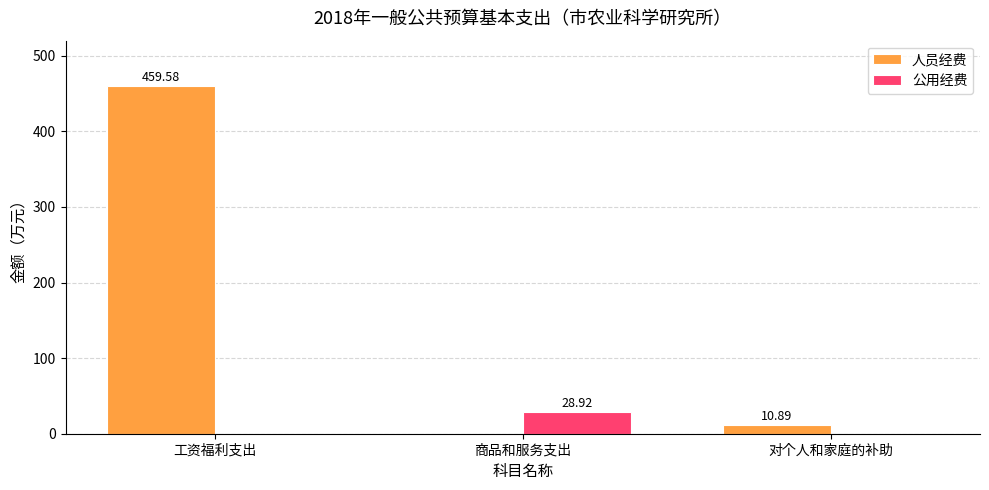

Reading right to left, what are all the values shown in this chart?

人员经费: 对个人和家庭的补助=10.9	商品和服务支出=0.0	工资福利支出=459.6
公用经费: 对个人和家庭的补助=0.0	商品和服务支出=28.9	工资福利支出=0.0